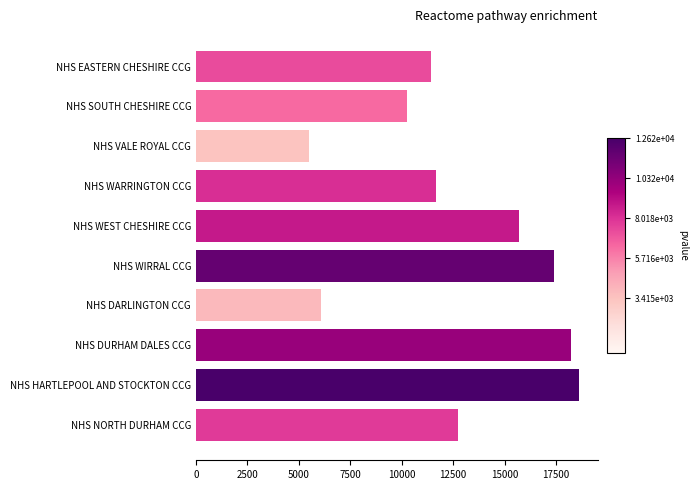

How many distinct data groups are displayed?

1